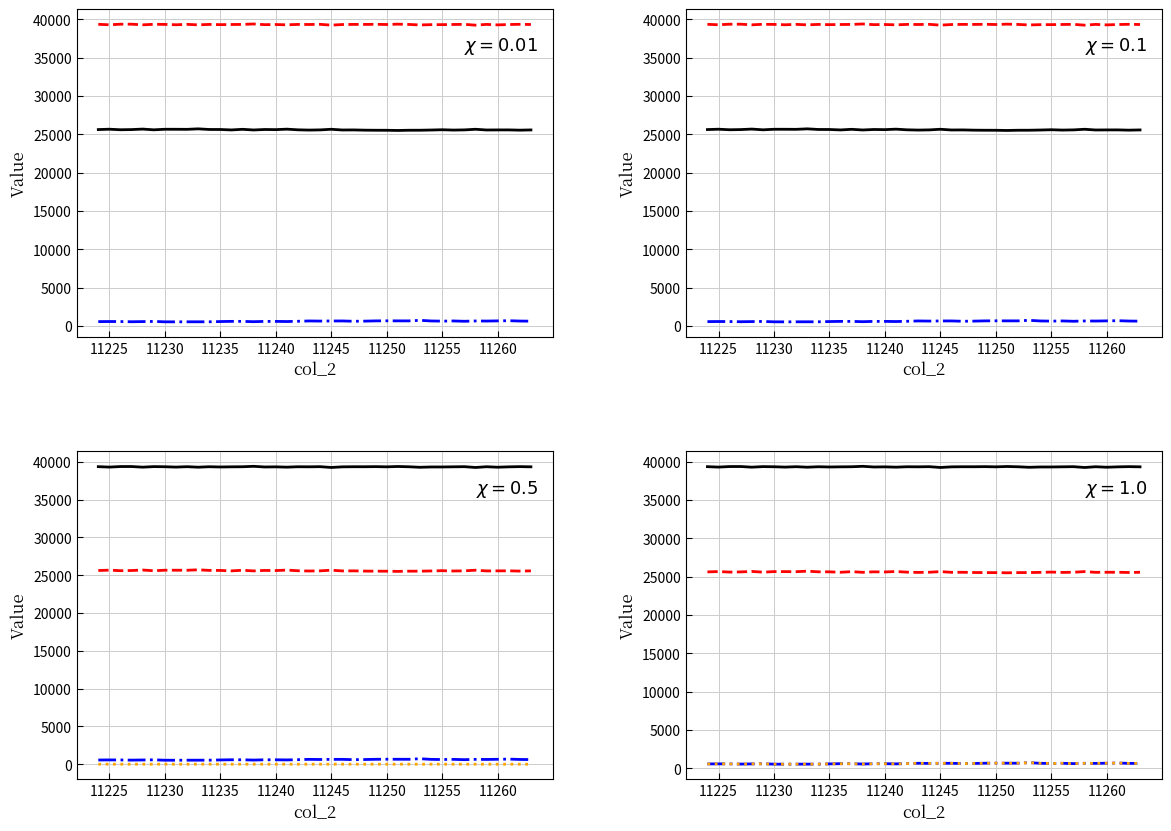

At how many categories does at least one series exceed 10727?

40